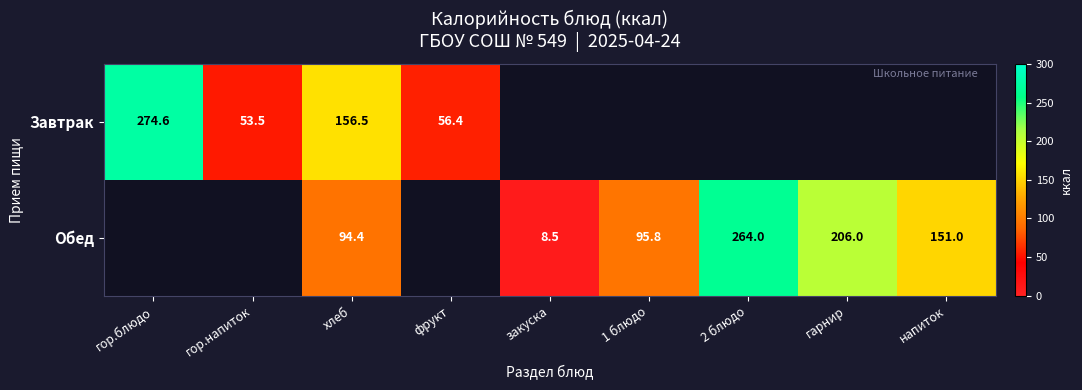

What is the difference between the Обед values at напиток and закуска?

142.5